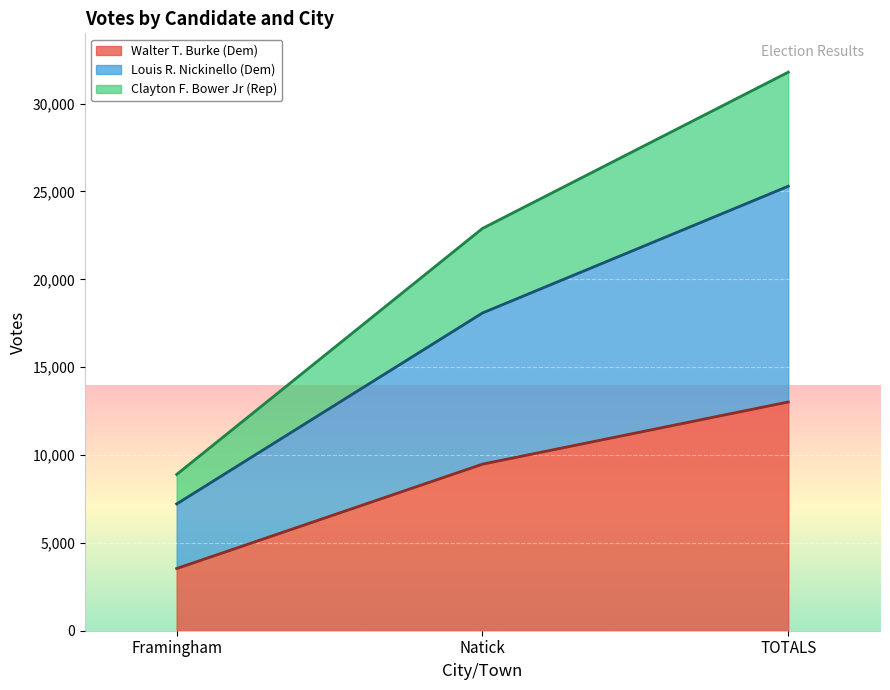

The Clayton F. Bower Jr (Rep) series shows 31790 at TOTALS. True or false?

True